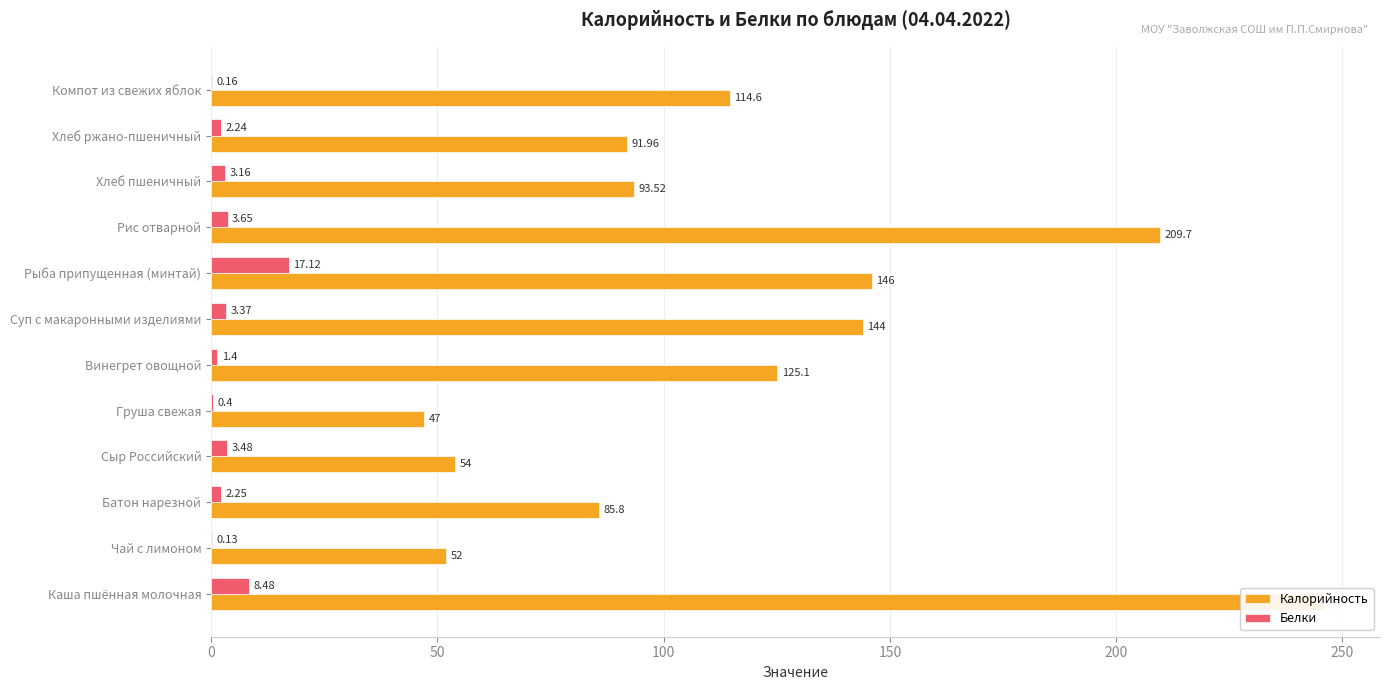

Is it true that Белки equals 0.1 at Компот из свежих яблок?

False